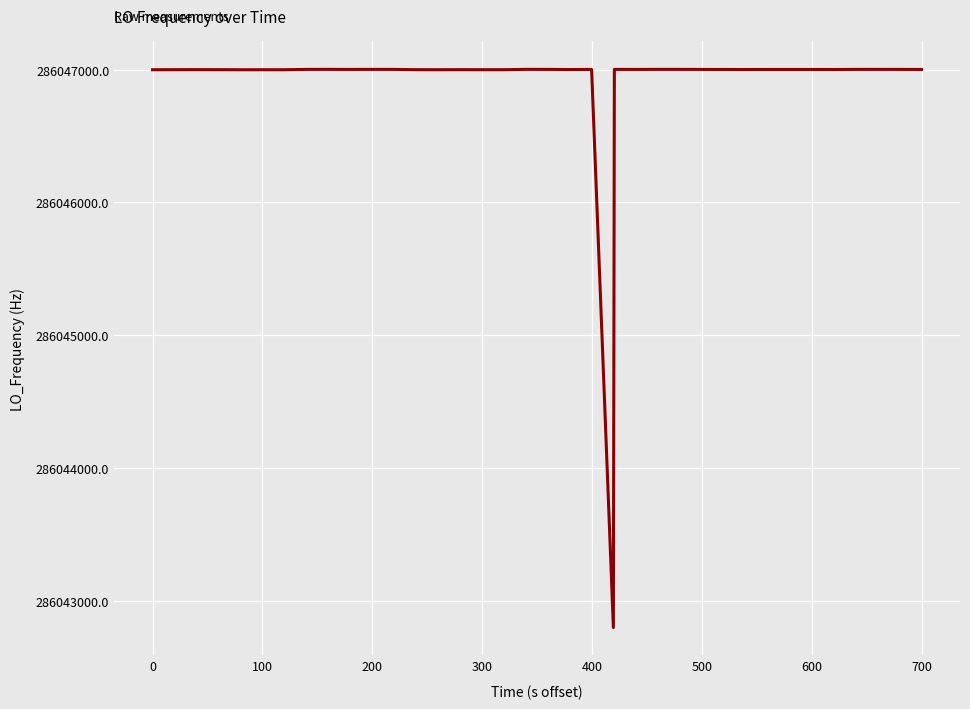

What is the difference between the maximum and minimum values?

4198.8